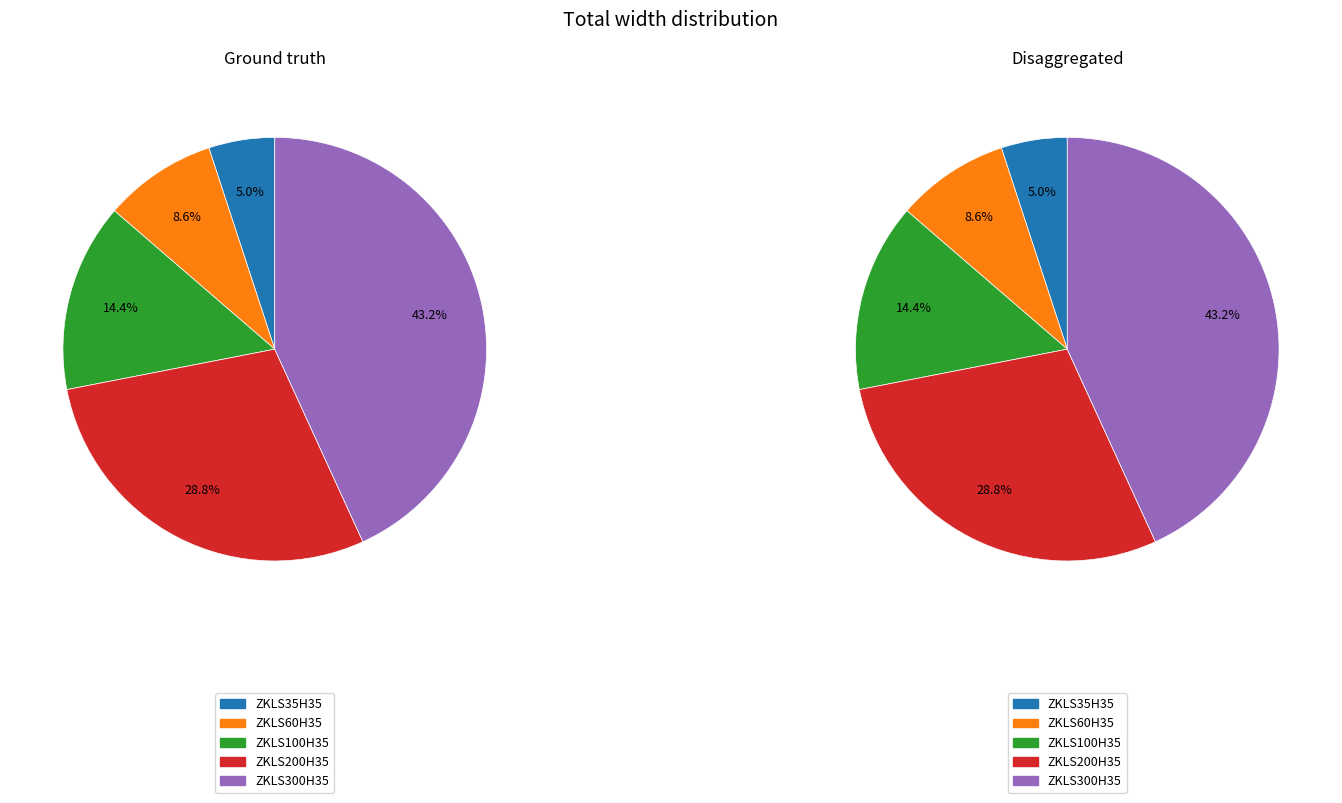

Does ZKLS60H35 represent more than half of the total?

No